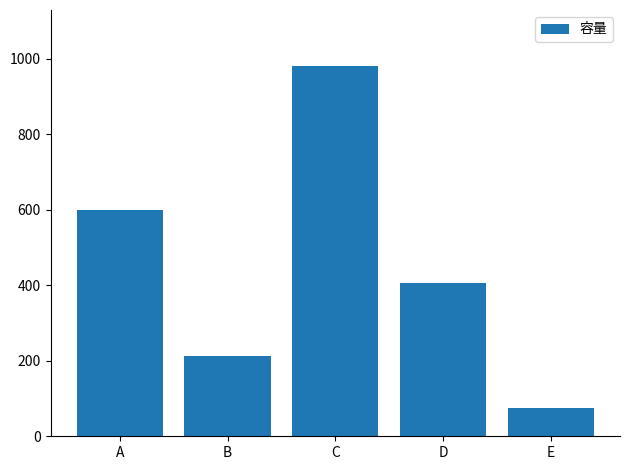

Reading left to right, list all the values displayed in this chart.

A=599	B=212	C=982	D=406	E=76